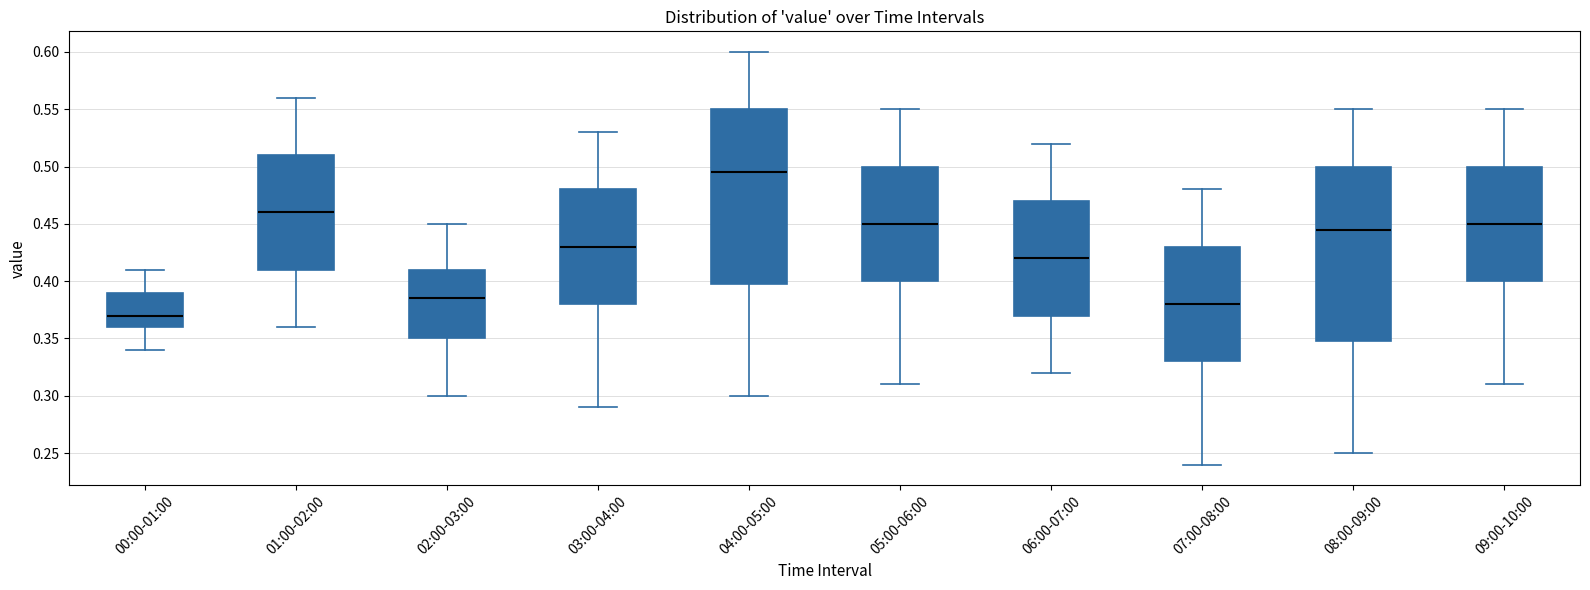

Where does the lower whisker of the box for 04:00-05:00 end on the y-axis? The values are not printed on the chart, so give them approximately, as read against the axis.

0.300